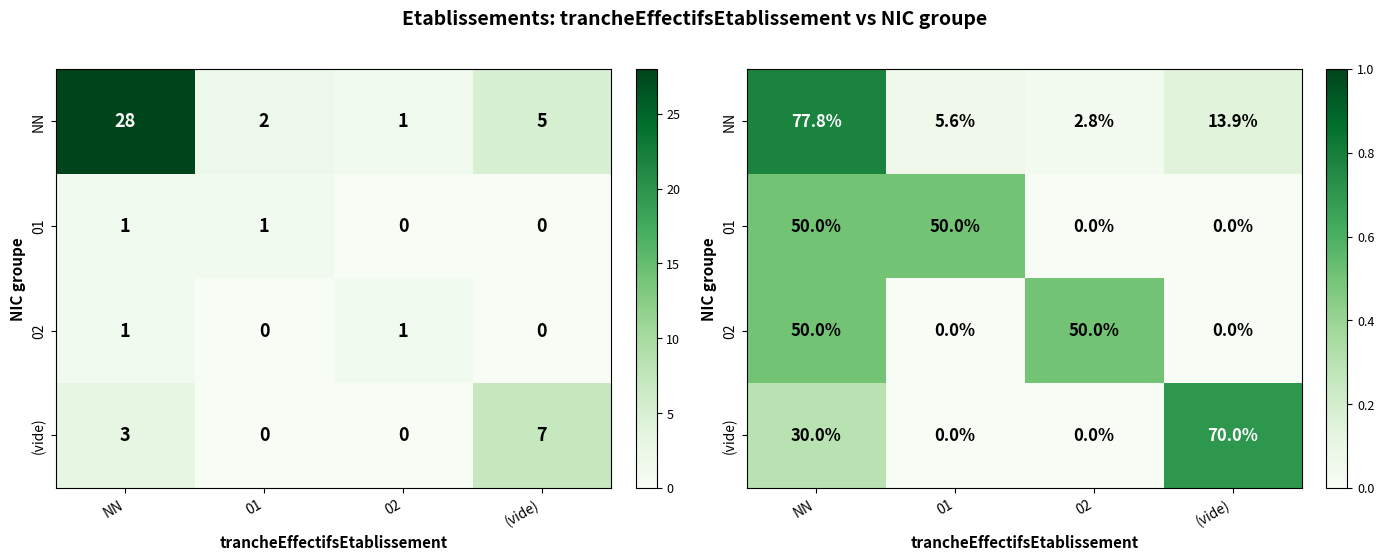

How many 01 values are between 0 and 1?

4